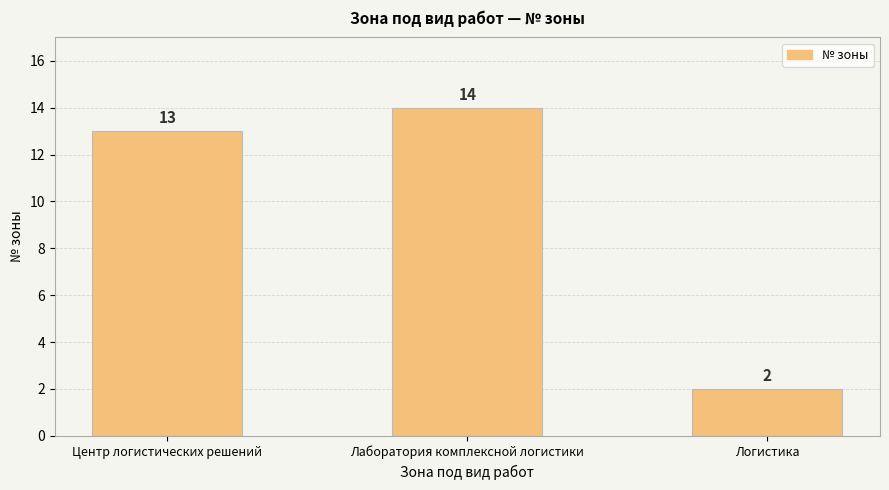

How many bars are there in total?

3